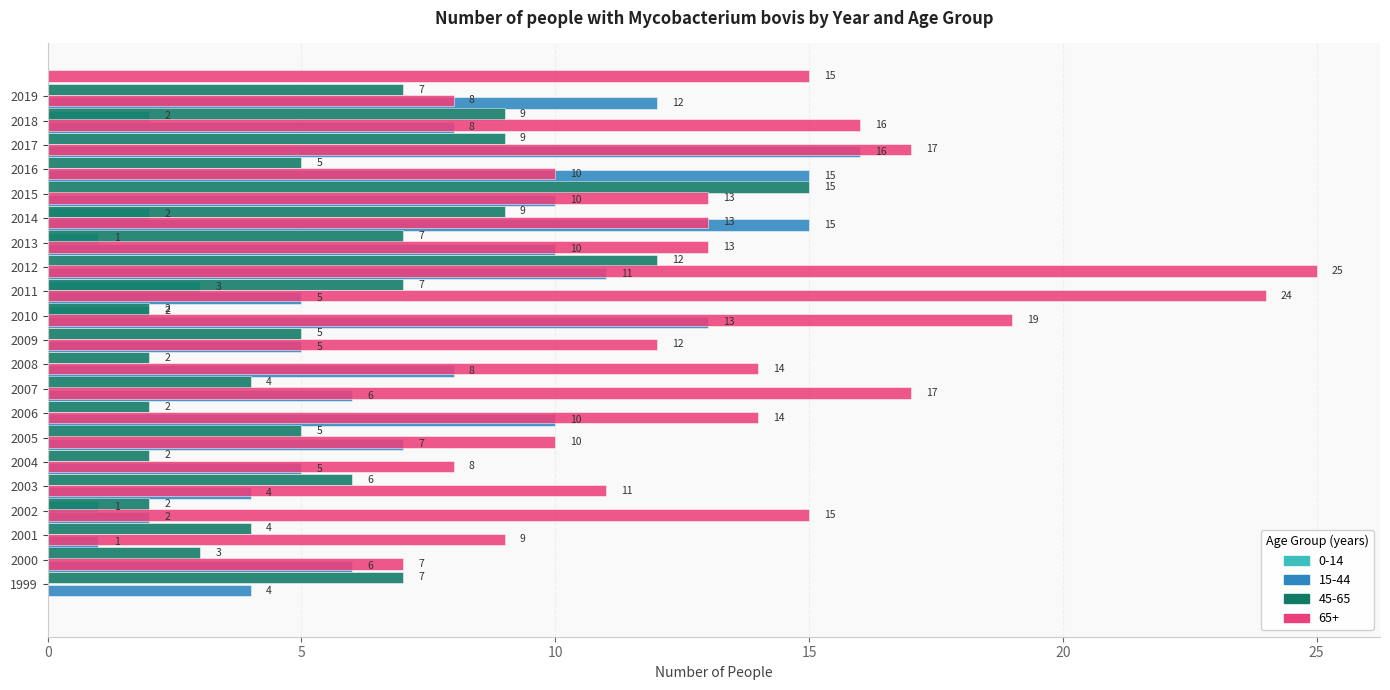

What is the average value of the 45-65 series?

6